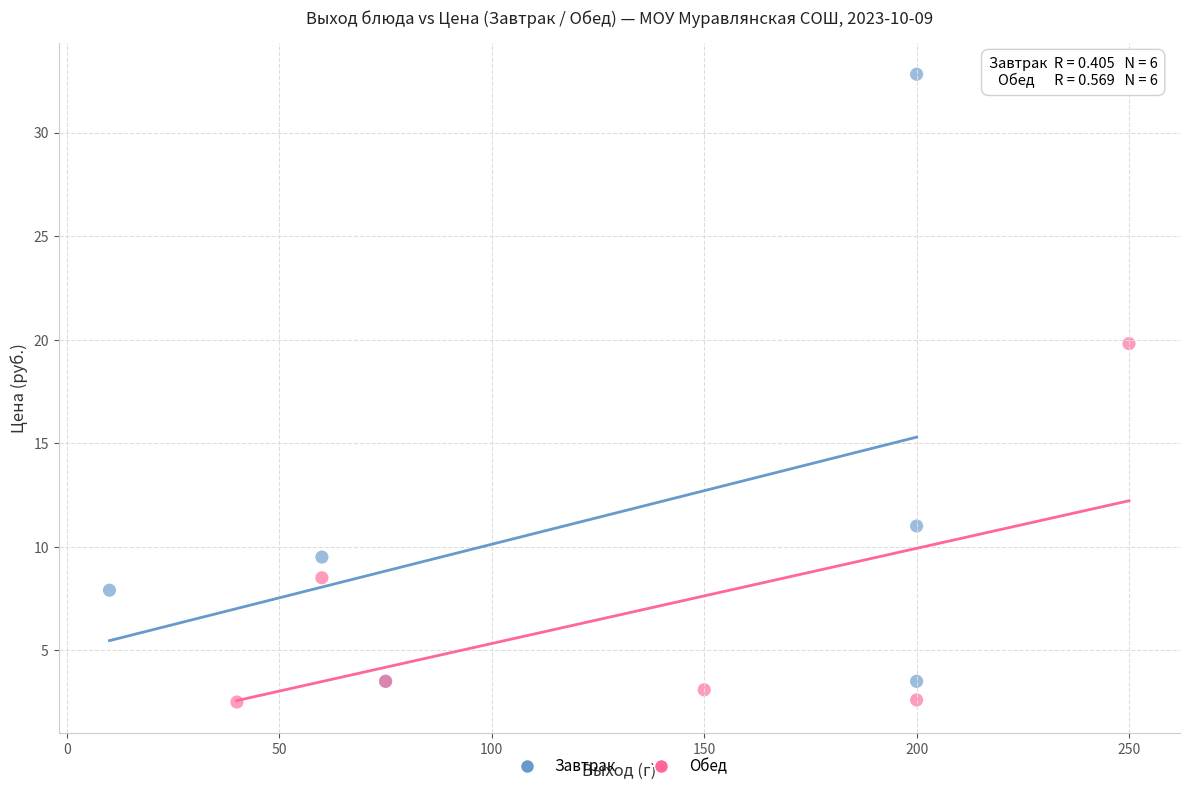

Which series has the largest Y range (max minus min)?

Завтрак